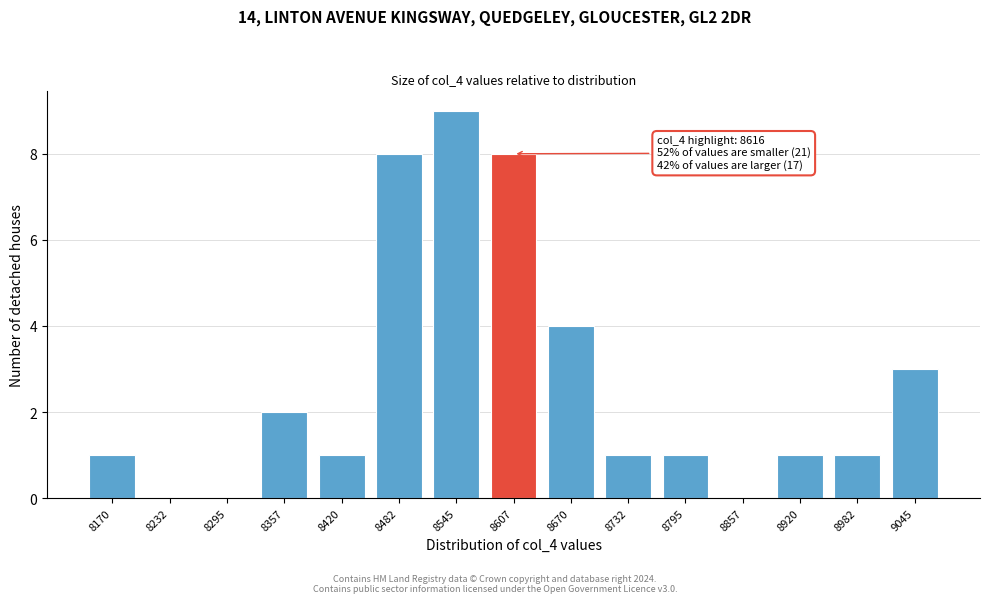

Reading right to left, transcribe all the data shown in this chart.

9045=3	8982=1	8920=1	8857=0	8795=1	8732=1	8670=4	8607=8	8545=9	8482=8	8420=1	8357=2	8295=0	8232=0	8170=1